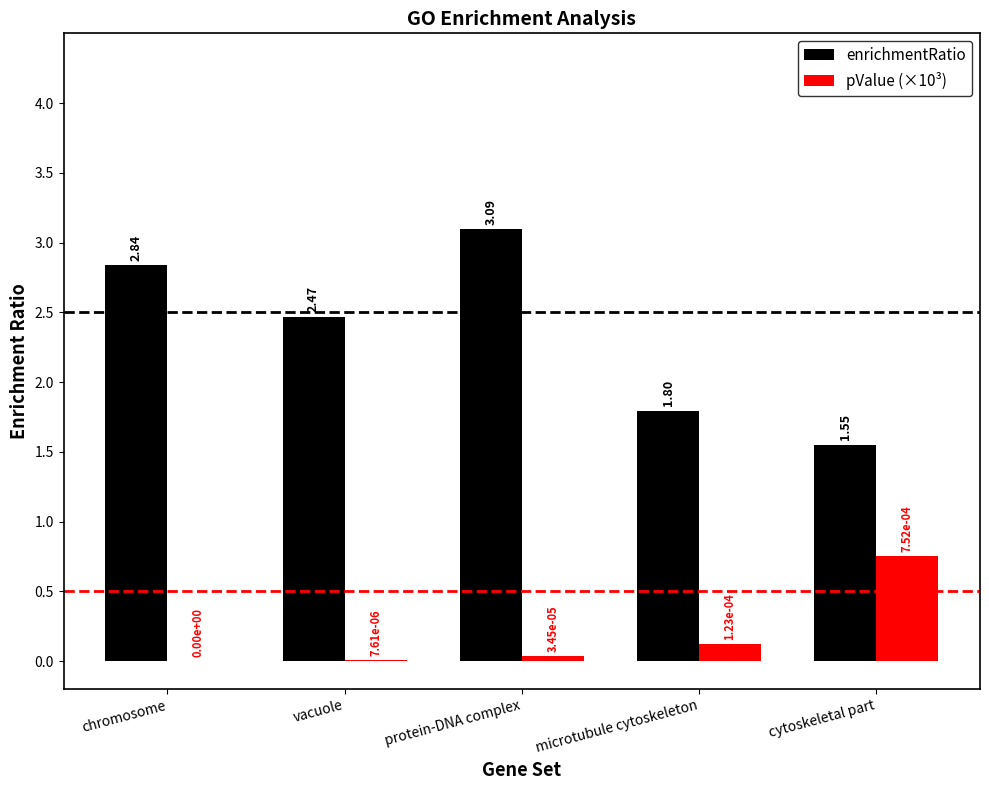

Is the value of enrichmentRatio at microtubule cytoskeleton greater than the value of pValue (×10³) at protein-DNA complex?

Yes